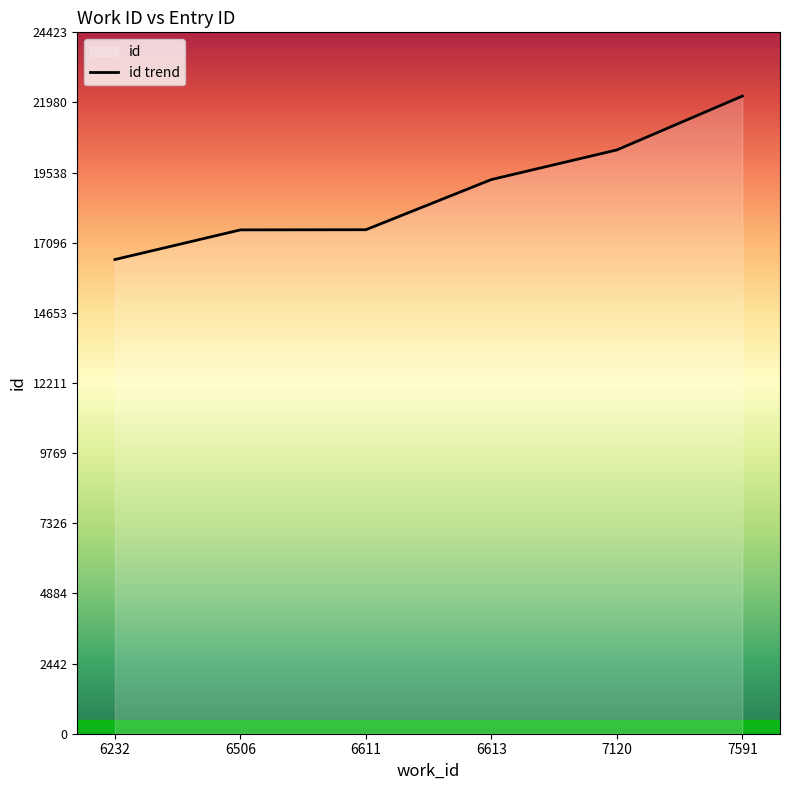

What is the difference between the maximum and minimum values?

5691